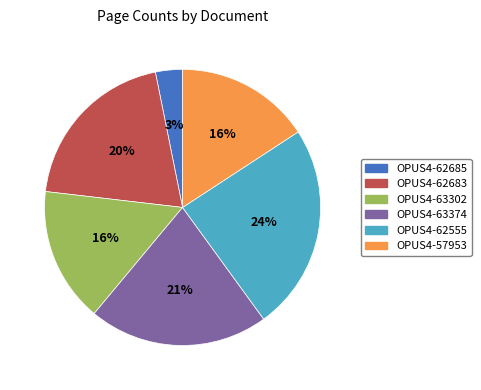

What is the smallest slice in the pie chart?

OPUS4-62685